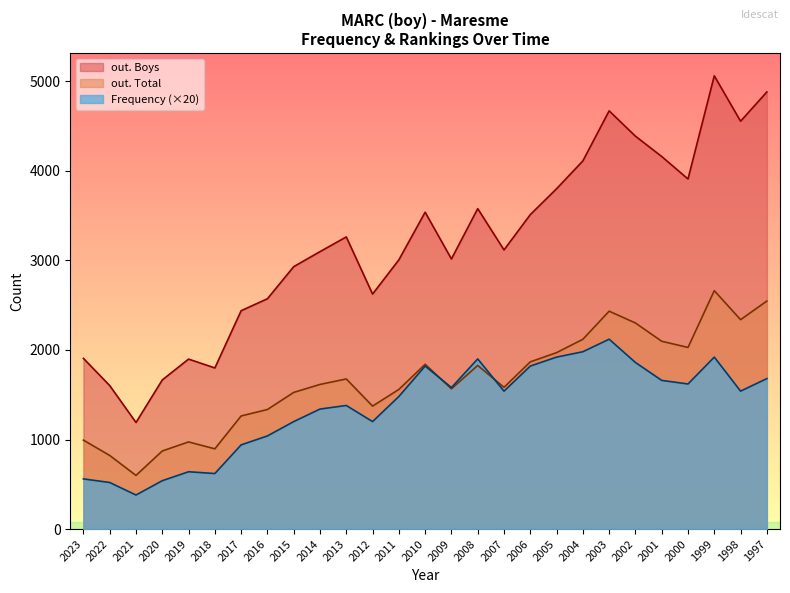

List the series in order of their peak value, lowest first.

Frequency (×20), out. Total, out. Boys